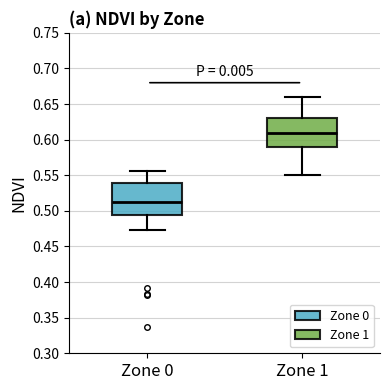

Reading left to right, read every box against the y-axis: the position of its median line, the range the box covers, and the ends of its whiskers. The values are not printed on the chart, so give them approximately, as read against the axis.

Zone 0: median 0.510, box 0.495 to 0.540, whiskers 0.475 to 0.555
Zone 1: median 0.610, box 0.590 to 0.630, whiskers 0.550 to 0.660